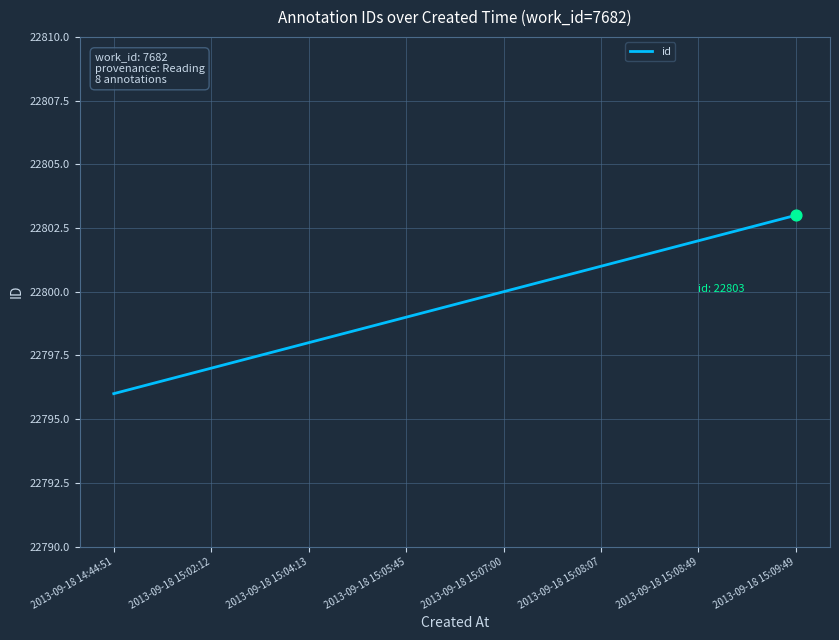

What is the change in value from 2013-09-18 15:07:00 to 2013-09-18 15:08:07?

+1